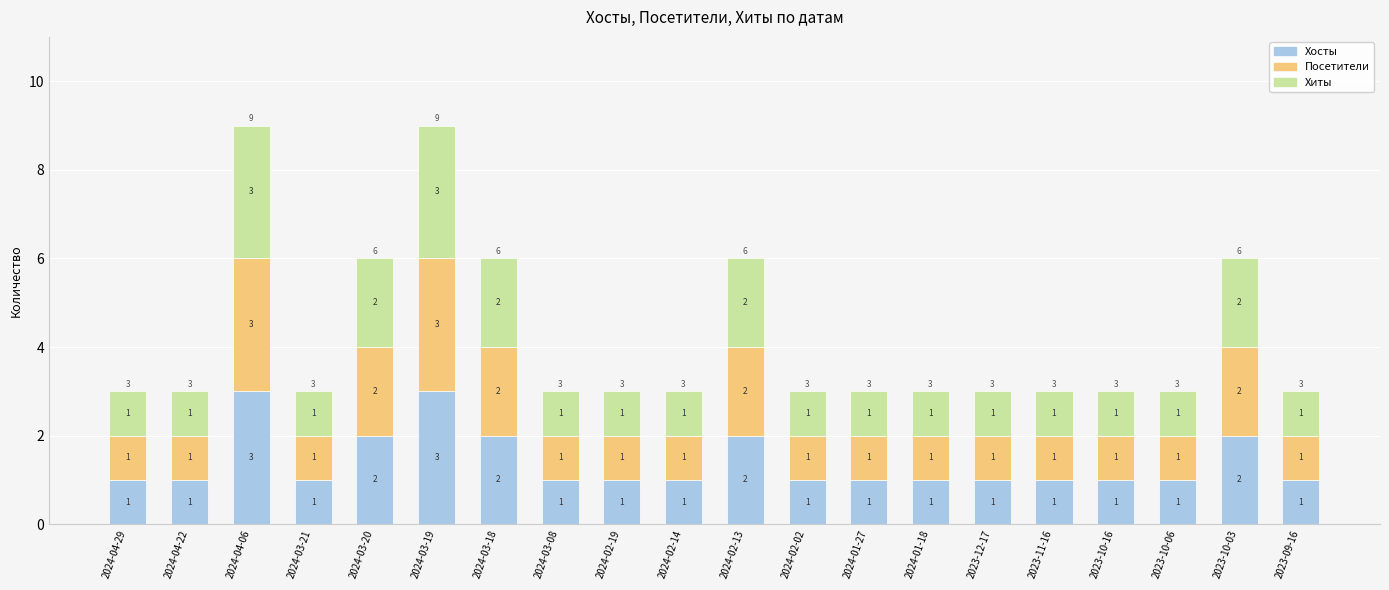

How many Хосты values are between 1 and 2?

18